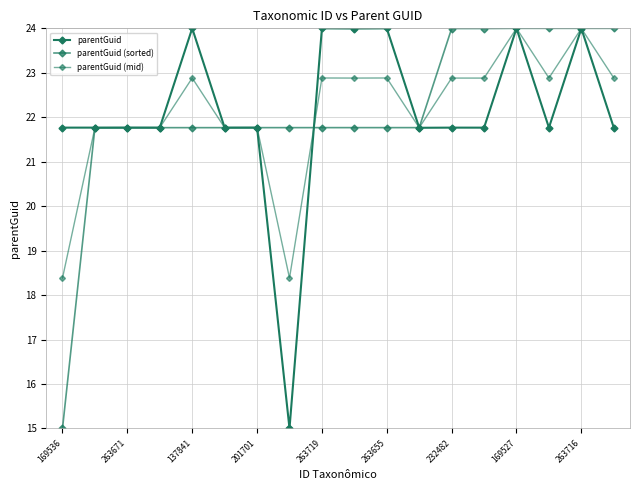

How many data points does each series have?

18